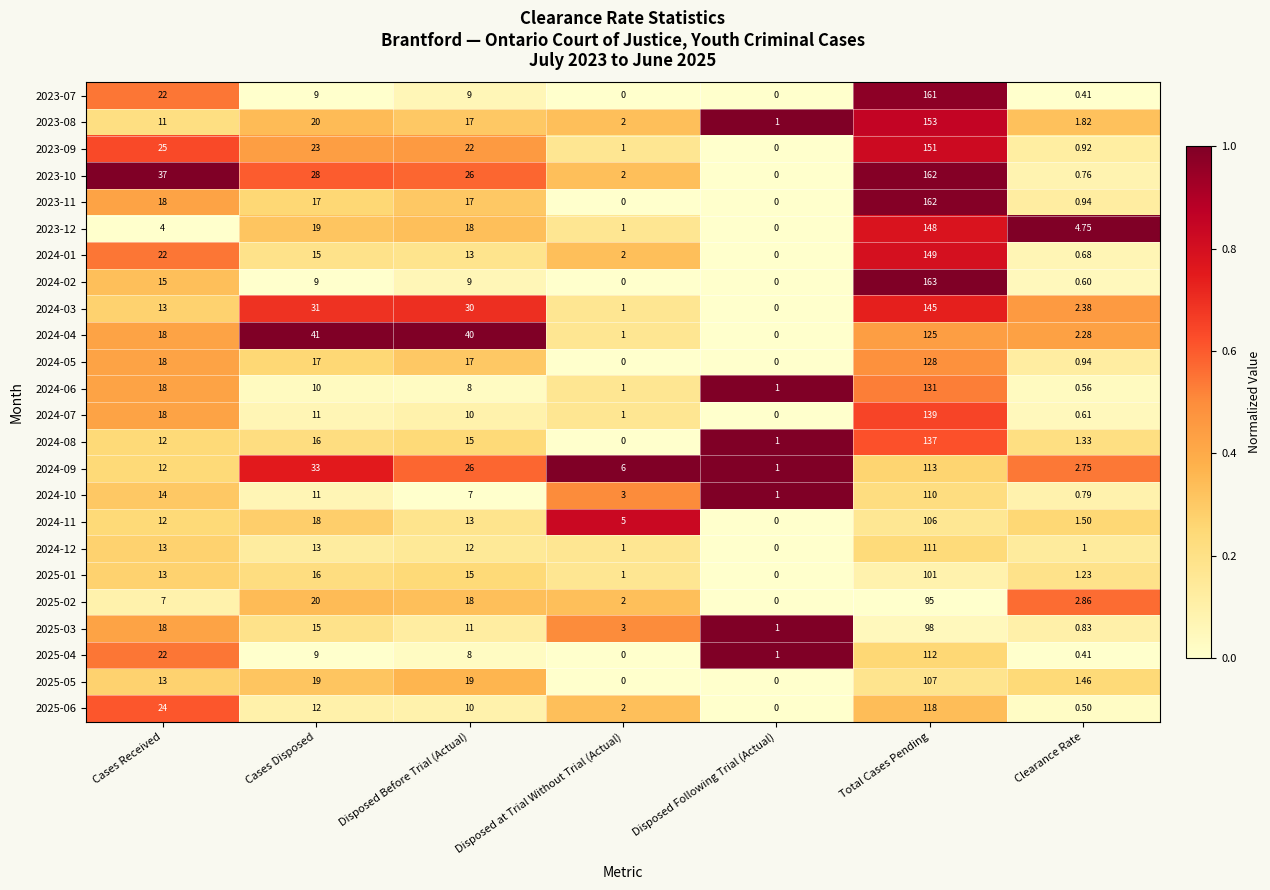

Count the number of data series in this chart.

24